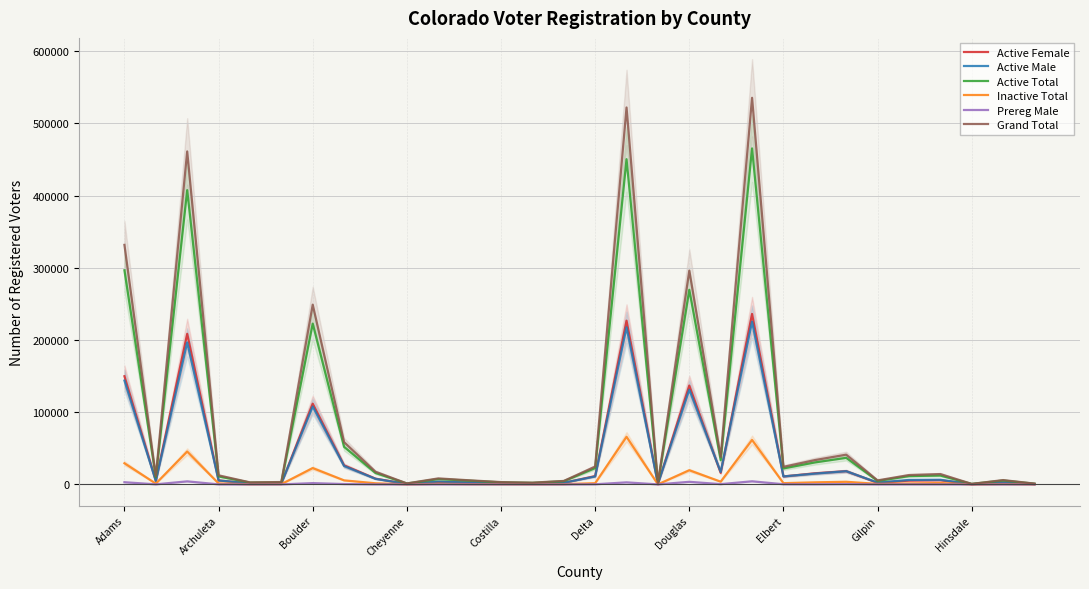

The value of Active Female at Adams is 149853. True or false?

True